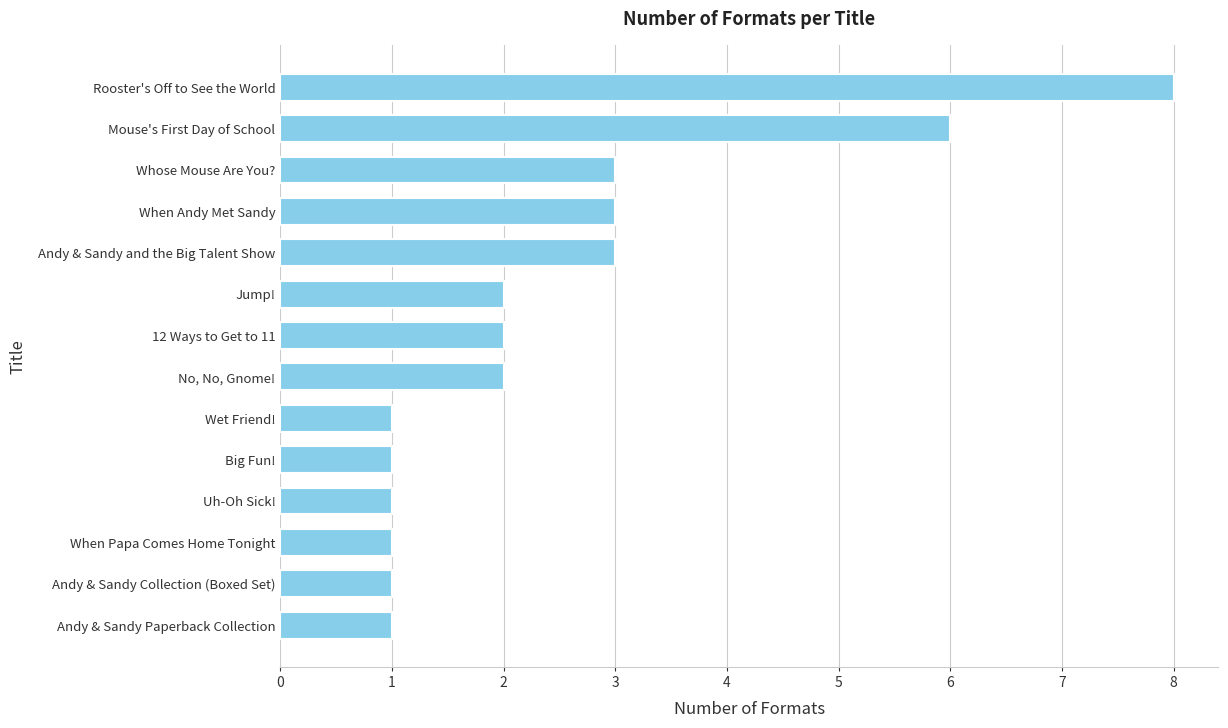

What value does the data have at Rooster's Off to See the World?

8